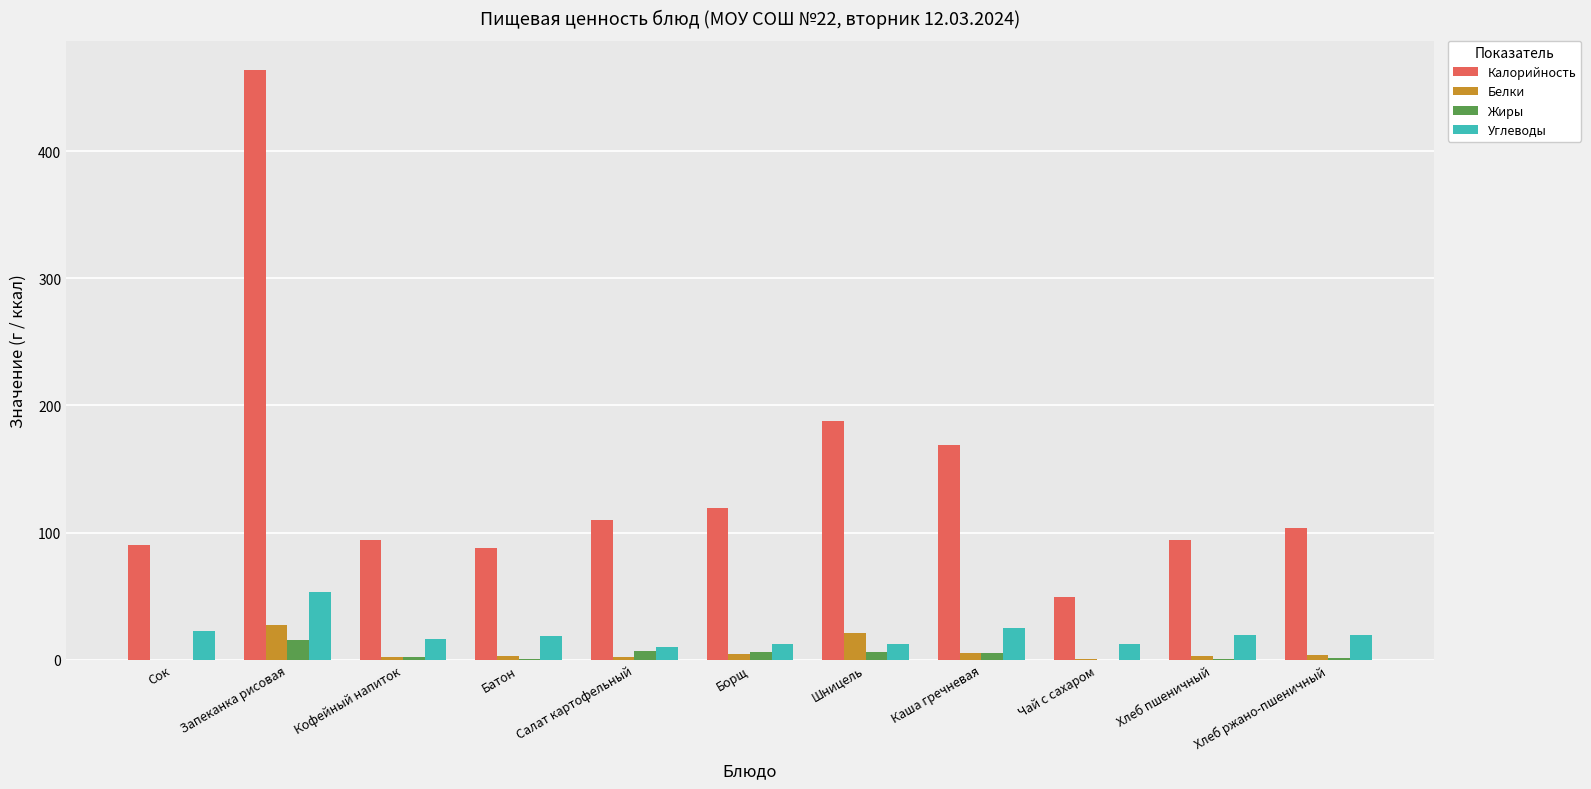

The value of Углеводы at Сок is 22.4. True or false?

True